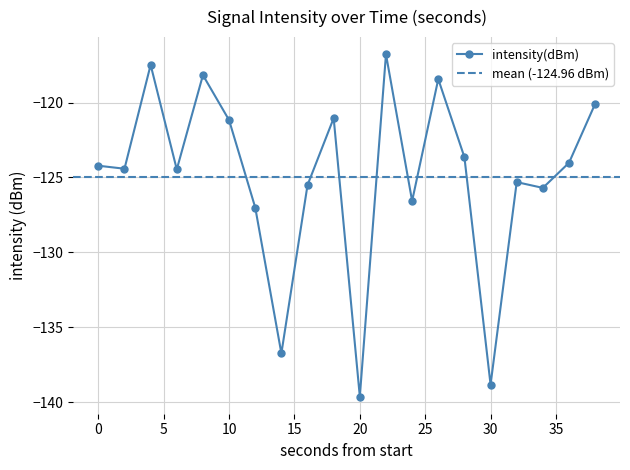

What is the average value?

-125.0